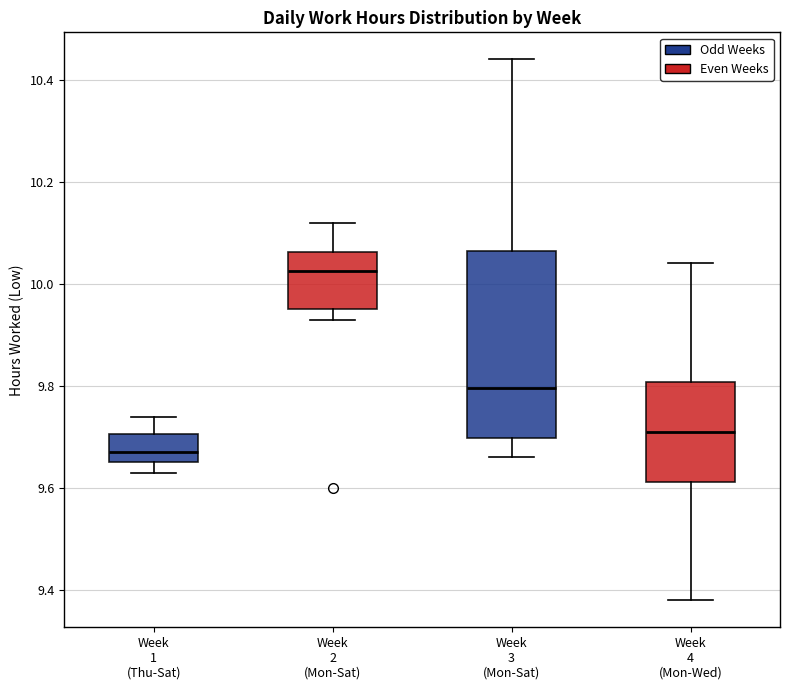

Which box is the tallest, from its lower edge to its upper edge?

Week 3 (Mon-Sat)